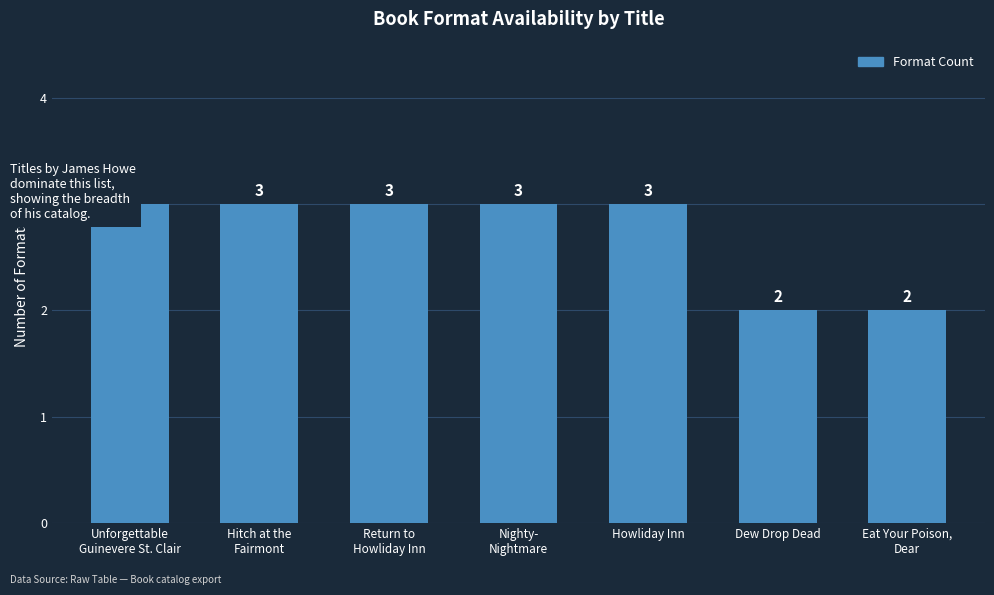

Is it true that the value at Nighty-
Nightmare is 3?

True